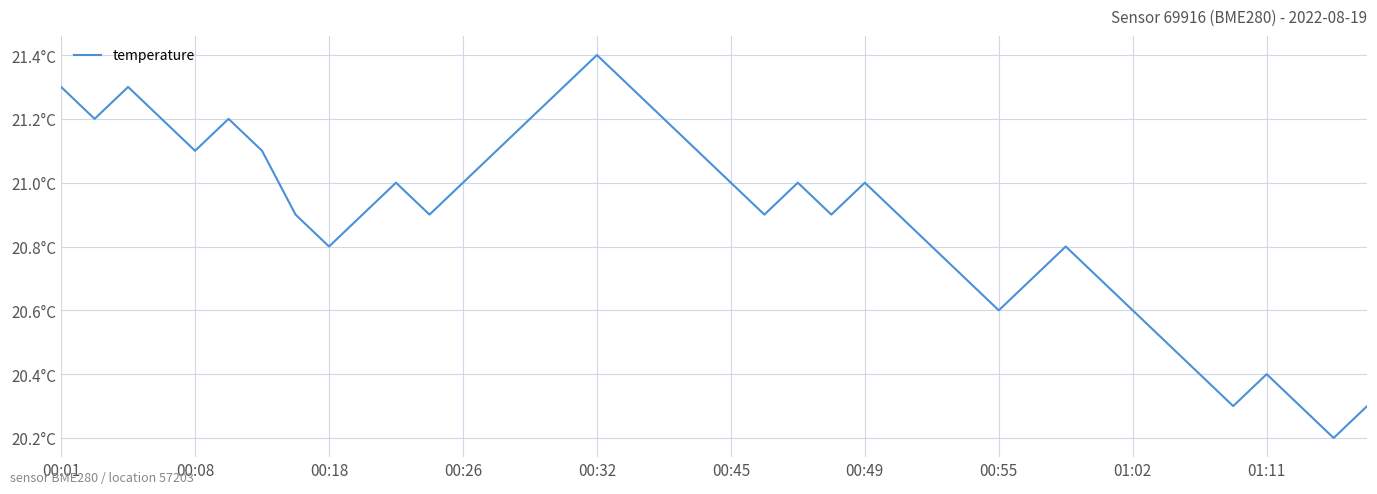

At which category does the chart reach its minimum across all series?

38